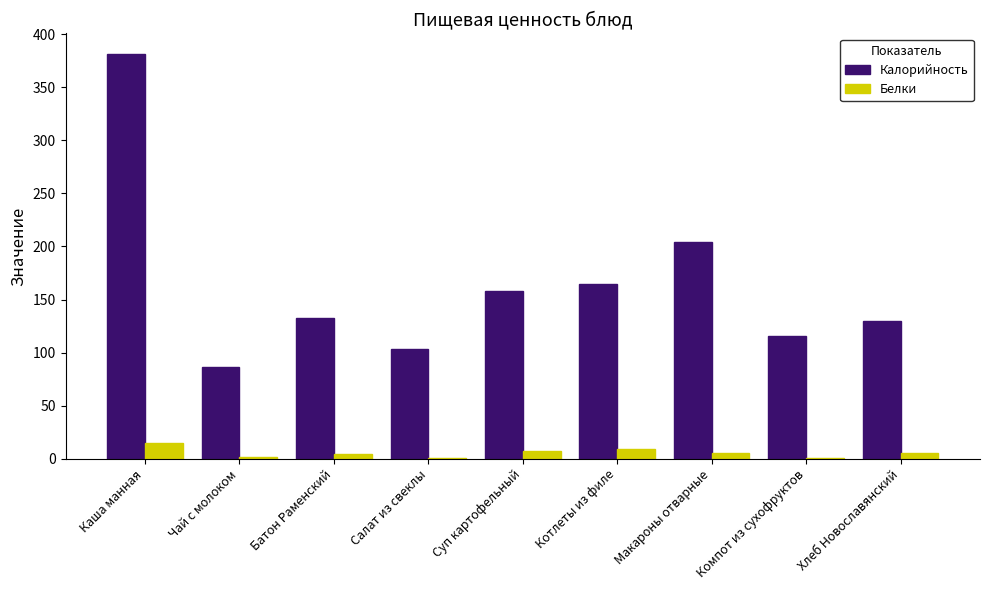

Count the number of data series in this chart.

2